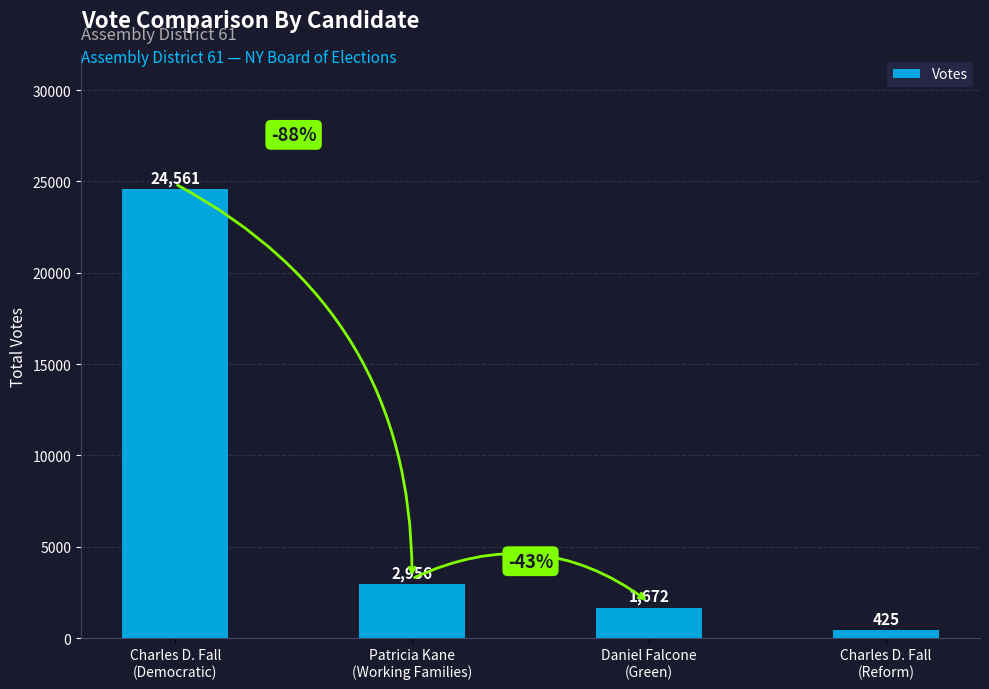

What is the minimum value shown in the chart?

425